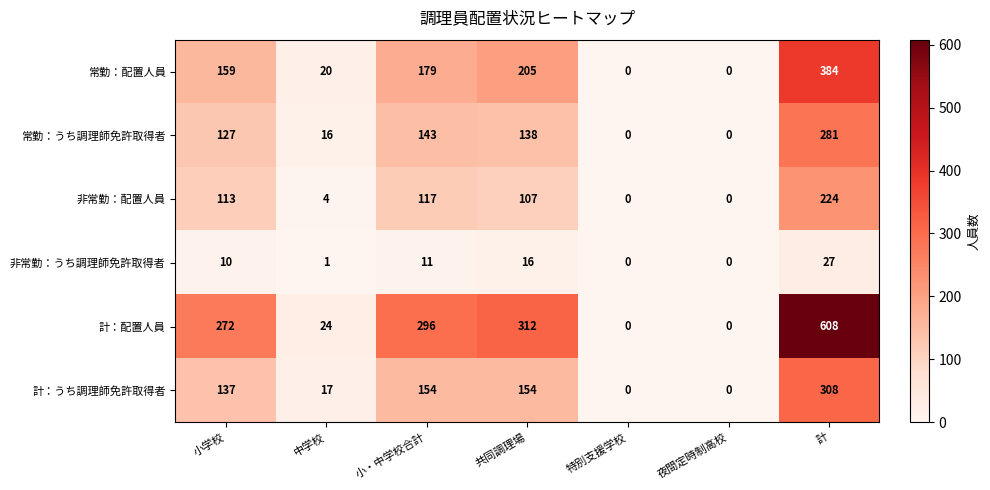

Which series has the largest total across all categories?

計：配置人員